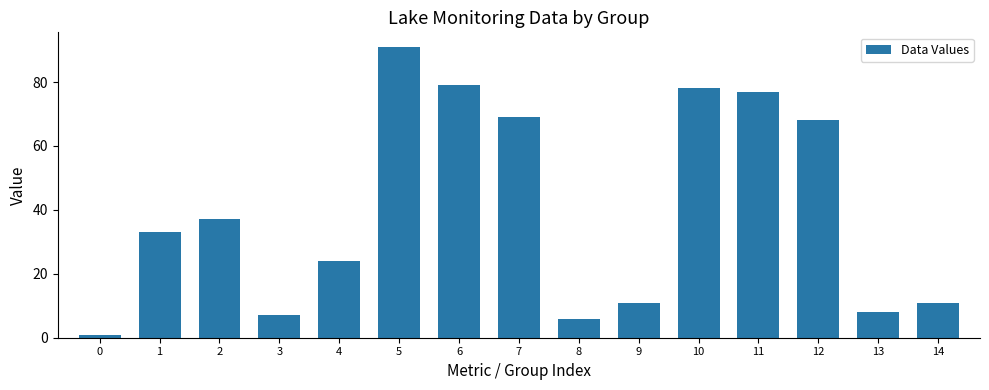

Which has a higher value, 8 or 5?

5